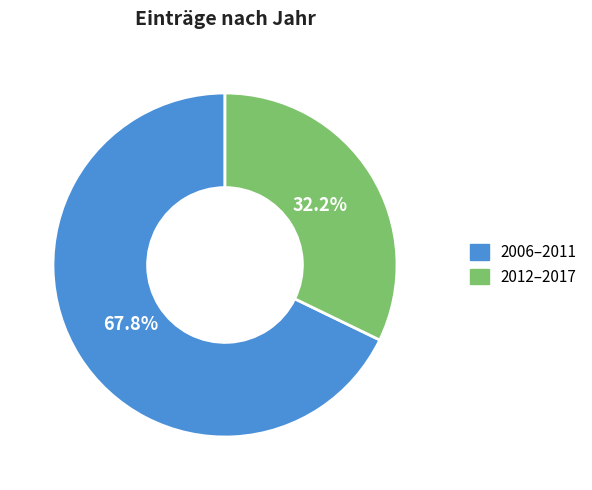

How many slices are in this pie chart?

2